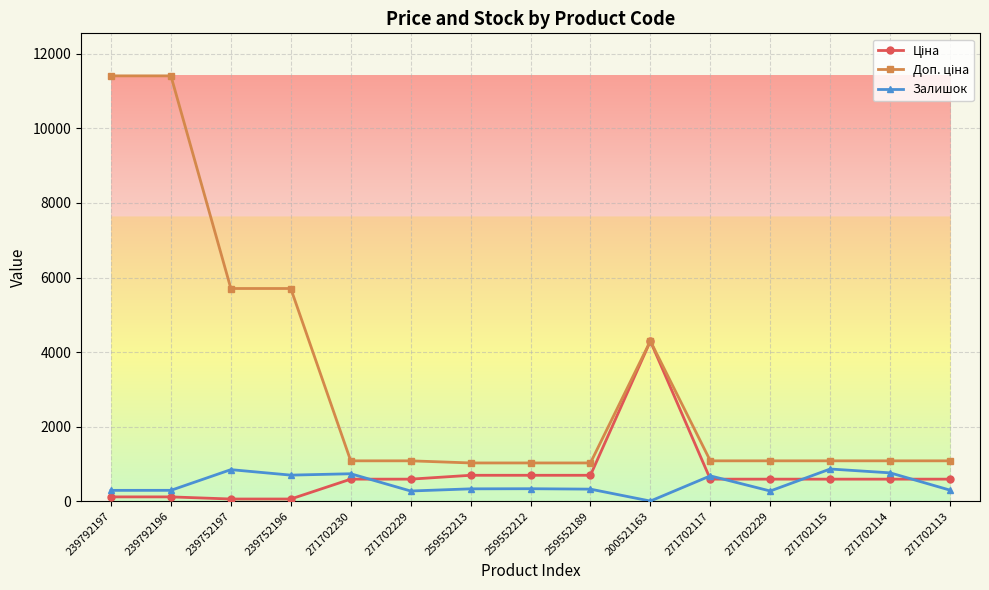

Does the chart have visible grid lines?

Yes